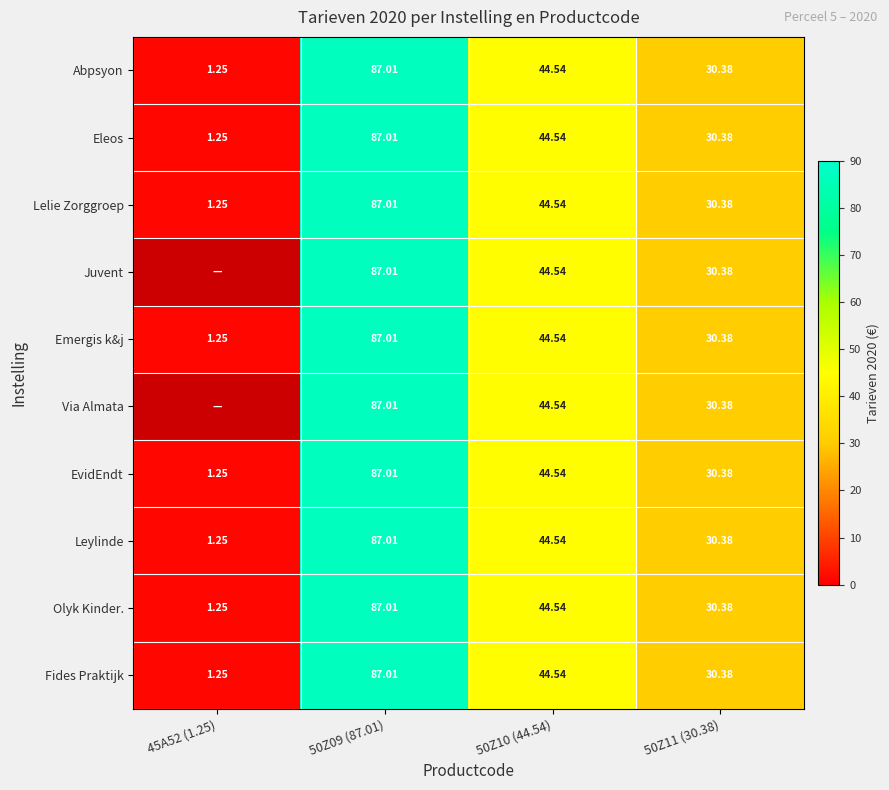

Is the value of Emergis k&j at 50Z10 (44.54) greater than the value of Eleos at 50Z11 (30.38)?

Yes